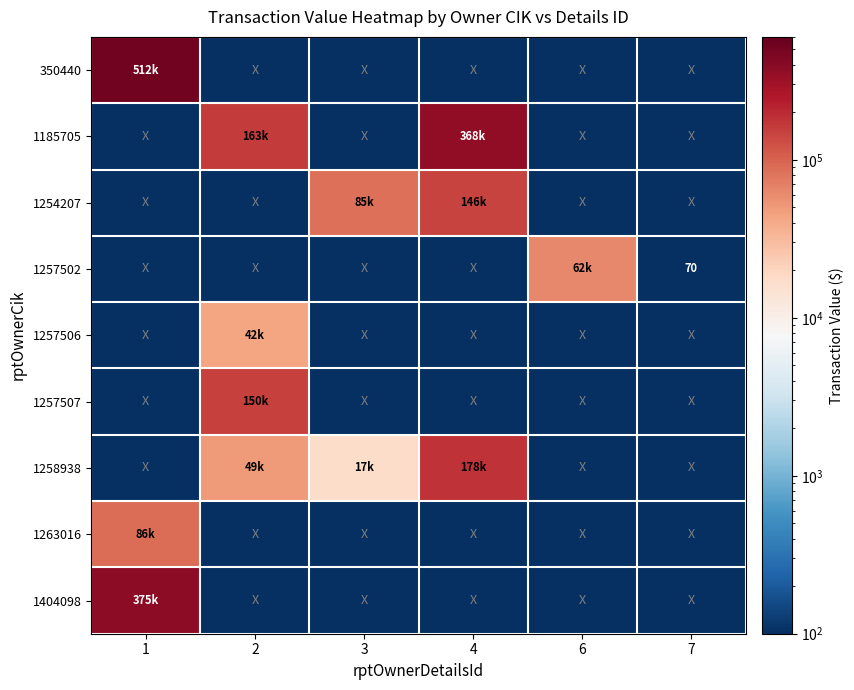

Rank the categories by 1254207 value from highest to lowest.

4, 3, 1, 2, 6, 7